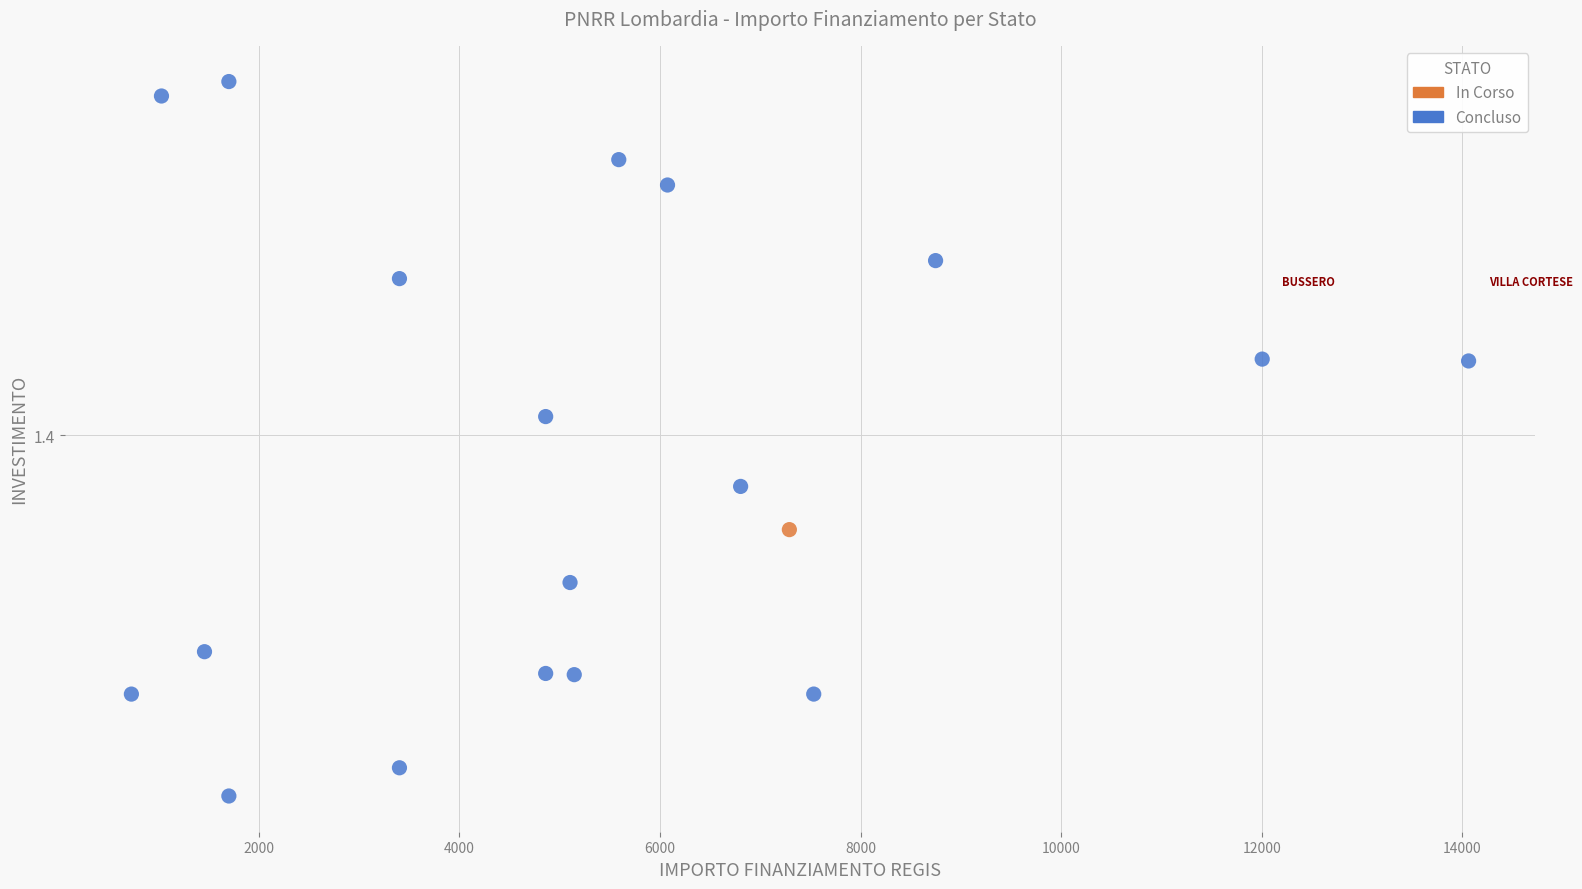

What are all the series names shown in the legend?

In Corso, Concluso